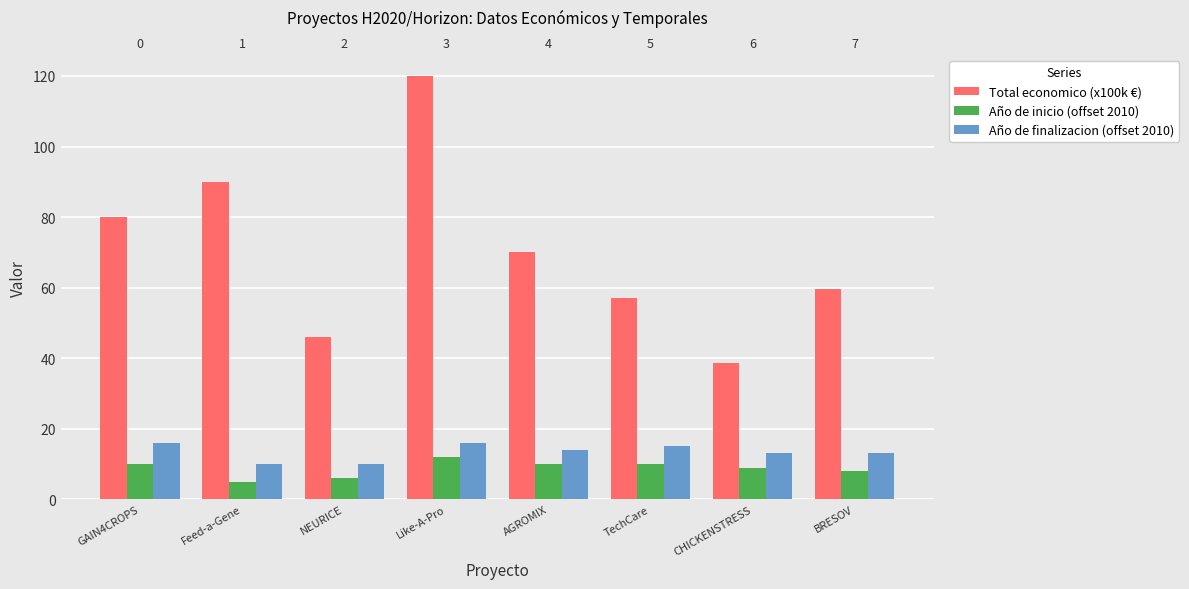

Read the Total economico (x100k €) value at CHICKENSTRESS.

38.7